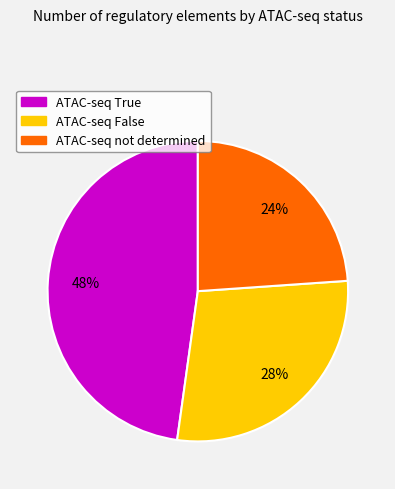

Is it true that ATAC-seq False is 16% of the pie?

False